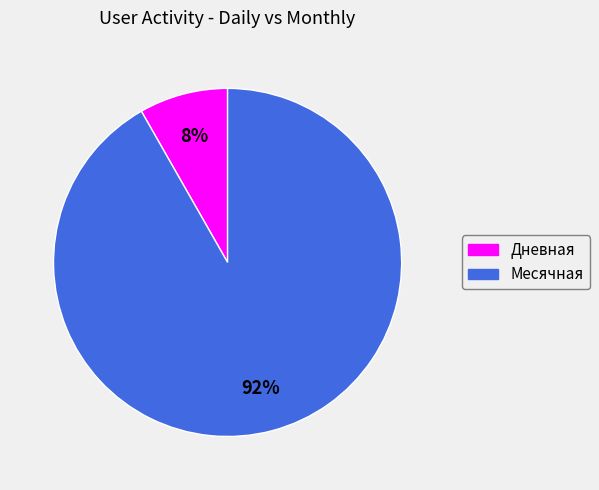

To the nearest percent, what is the difference between the Дневная and Месячная slice percentages?

84%